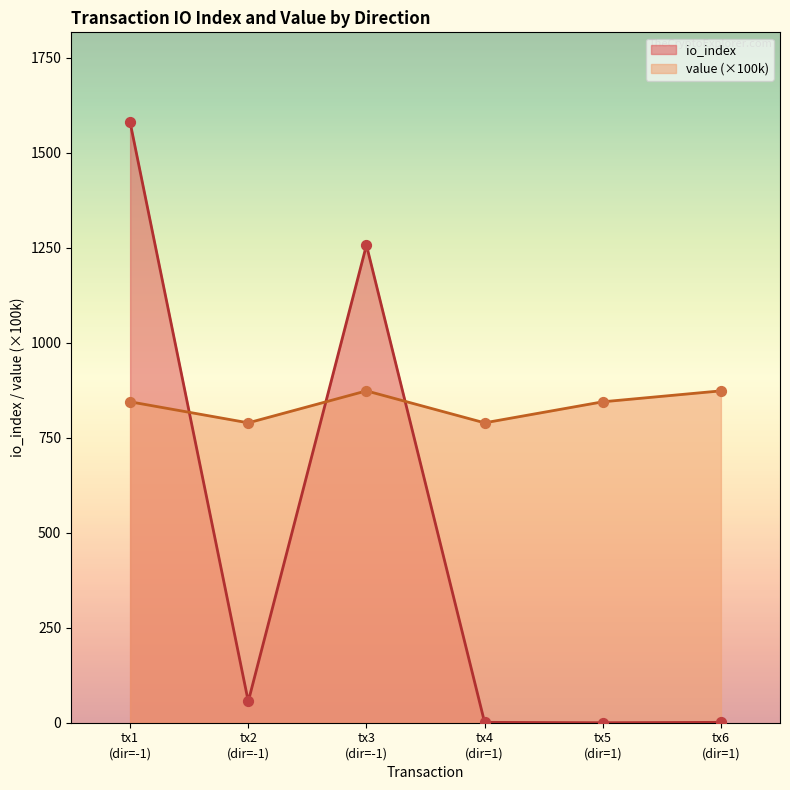

Which series has the largest total across all categories?

value (×100k)